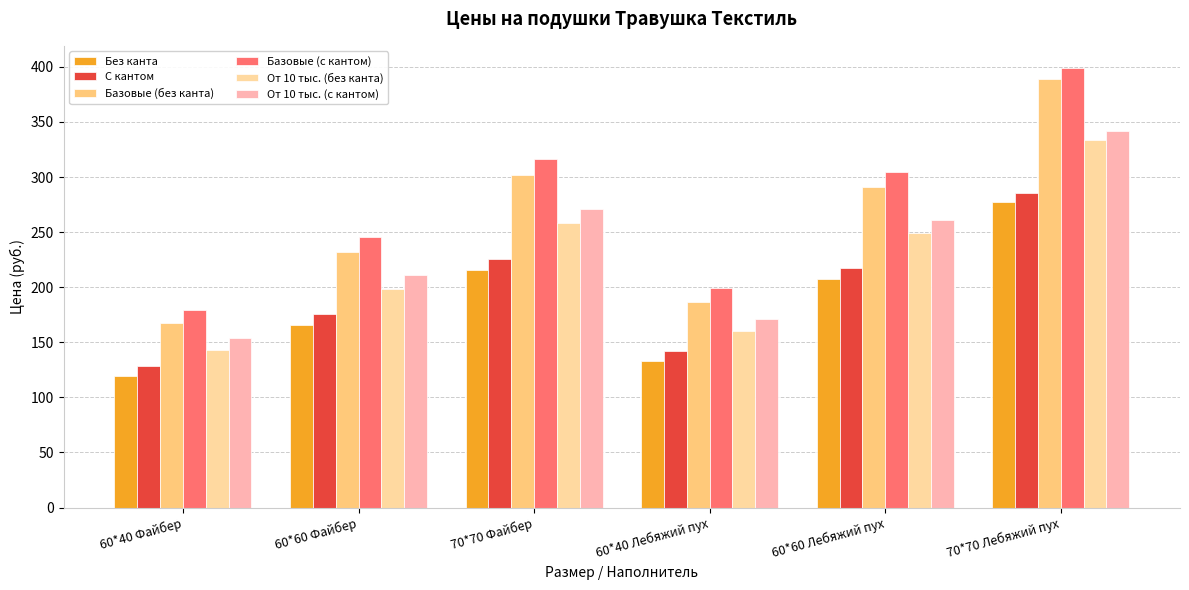

Is it true that Базовые (с кантом) equals 179.8 at 60*40 Файбер?

True